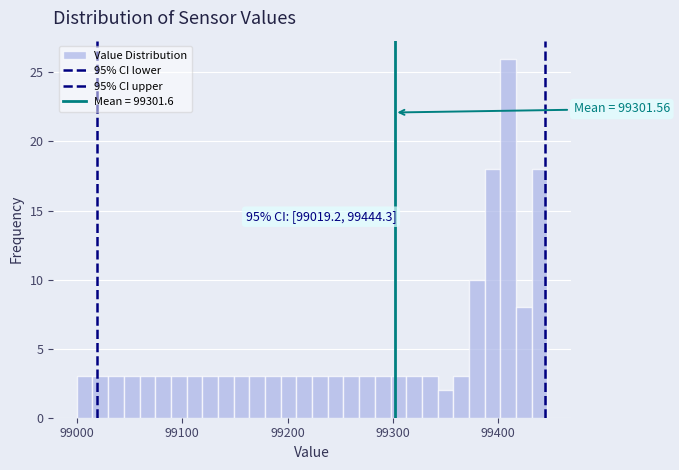

Around what value on the x-axis is the tallest bar? Give the approximate position of its centre, as read against the axis.

99410